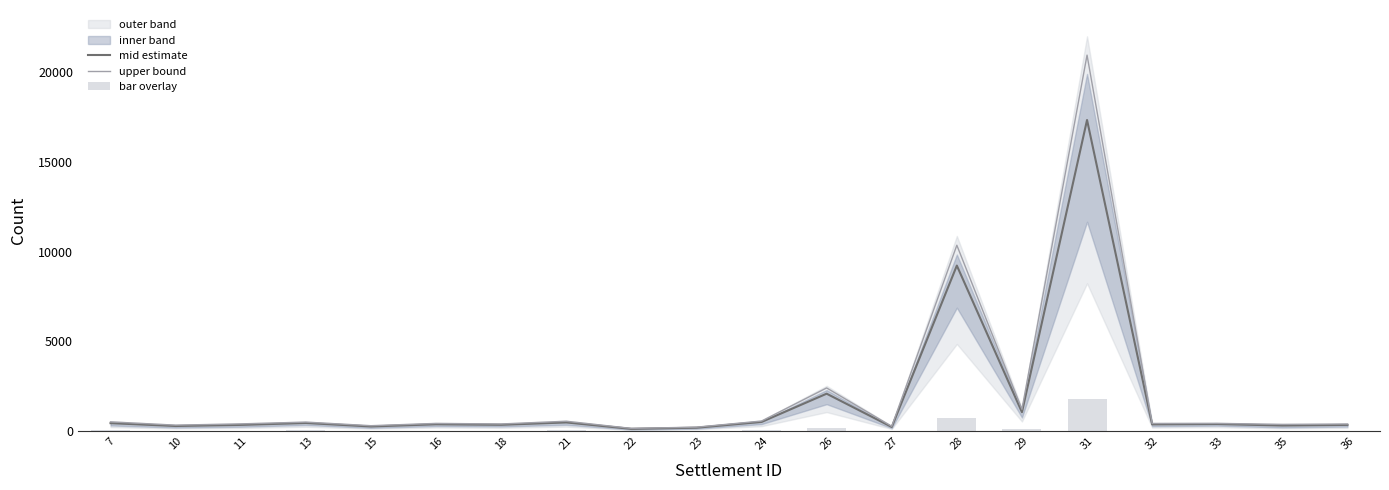

Reading left to right, extract all data points from this chart.

mid estimate: 443.0	285.0	346.0	452.0	259.0	380.0	352.0	483.0	127.0	191.0	510.0	2084.0	231.0	9219.0	1055.0	17327.0	376.0	395.0	311.0	347.0
upper bound: 516.0	333.0	403.0	502.0	302.0	429.0	398.0	550.0	152.0	220.0	561.0	2404.0	267.0	10351.0	1215.0	20939.0	426.0	432.0	374.0	395.0
bar overlay: 40.3	26.2	31.5	35.0	23.6	31.2	29.1	40.9	12.6	16.8	38.1	184.1	20.5	743.9	92.8	1769.3	31.3	29.0	31.3	29.4